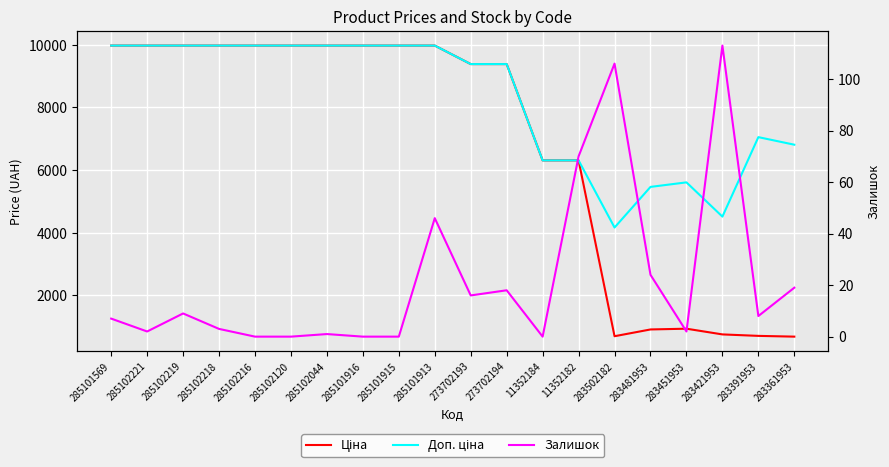

What is the average value of the Залишок series?

22.2